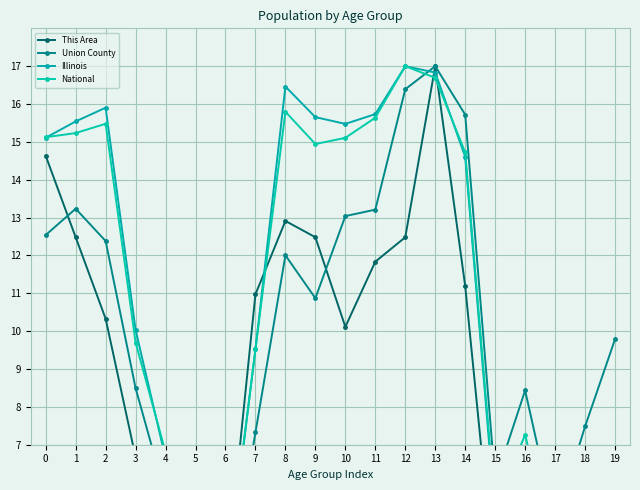

At how many categories does at least one series exceed 6?

17